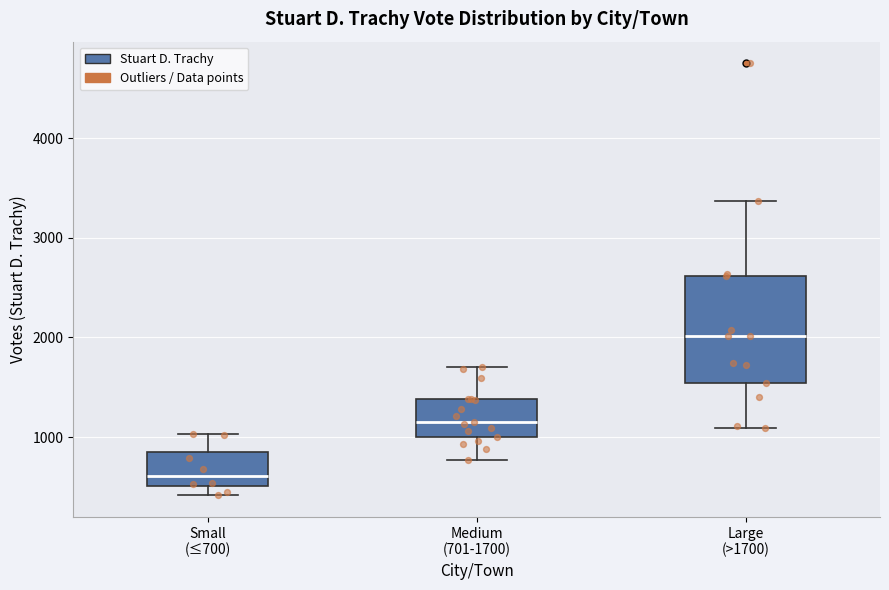

Which box has the highest median line?

Large (>1700)